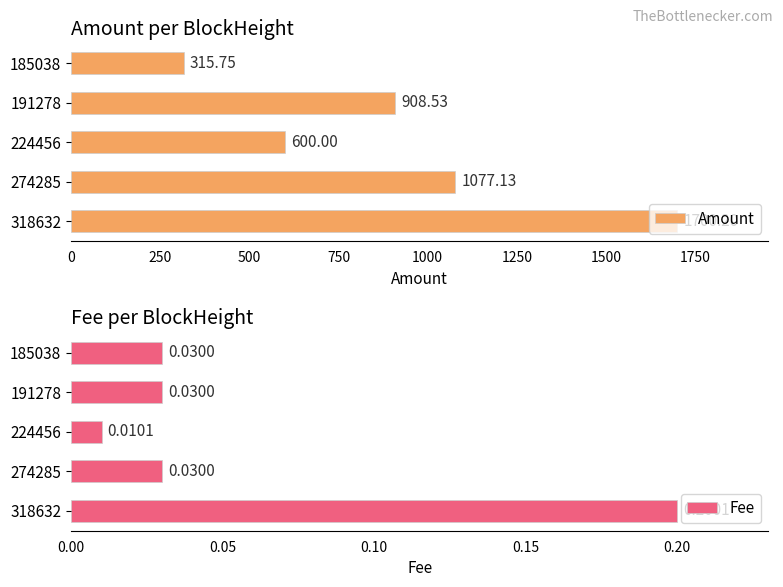

Rank the series by their average value, from highest to lowest.

Amount, Fee